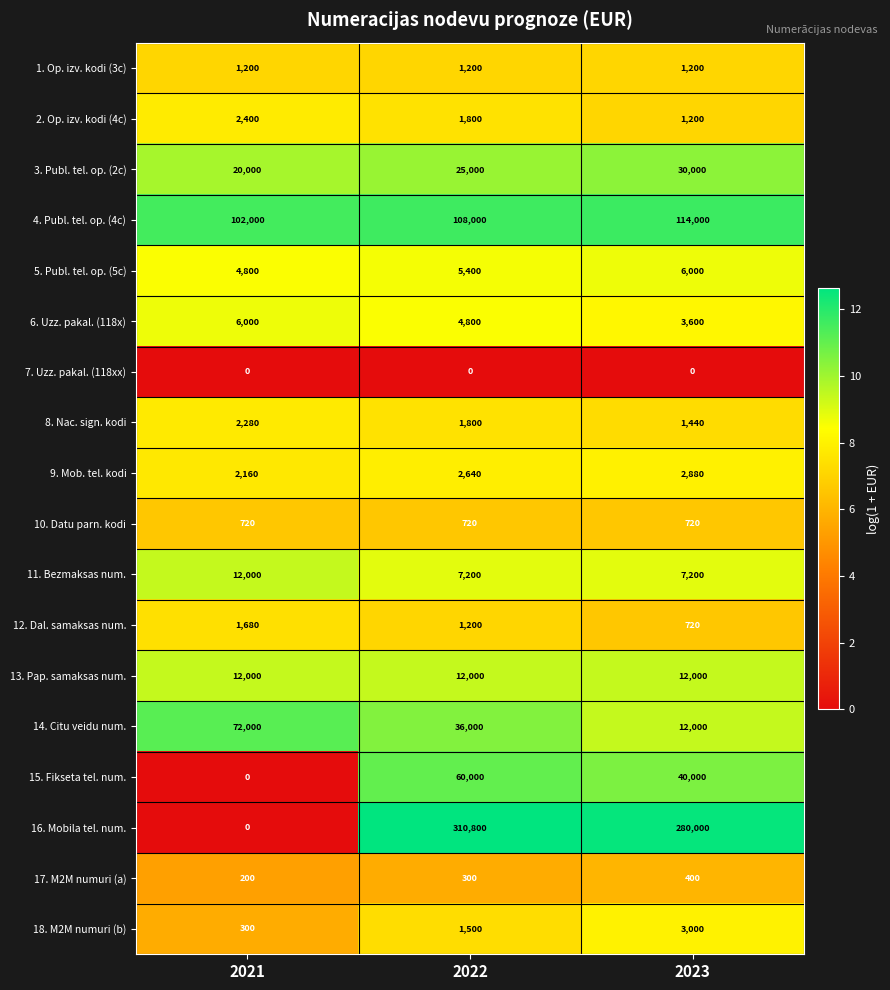

What is the difference between the maximum and minimum values in the 12. Dal. samaksas num. series?

960